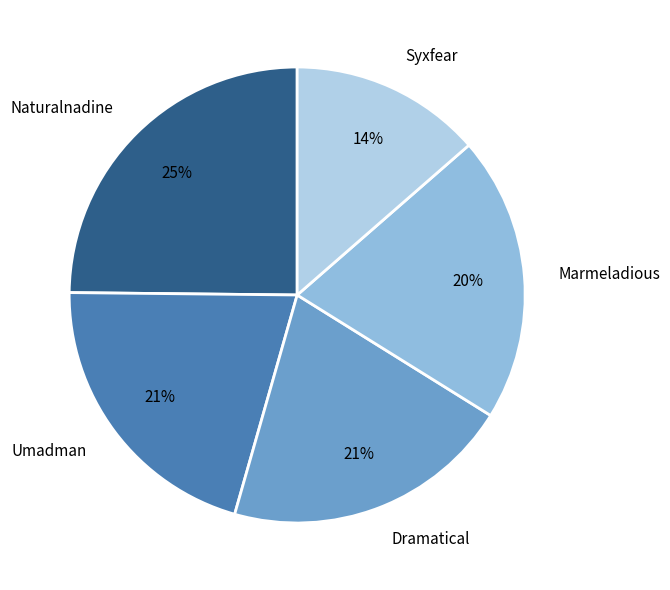

How many slices are in this pie chart?

5